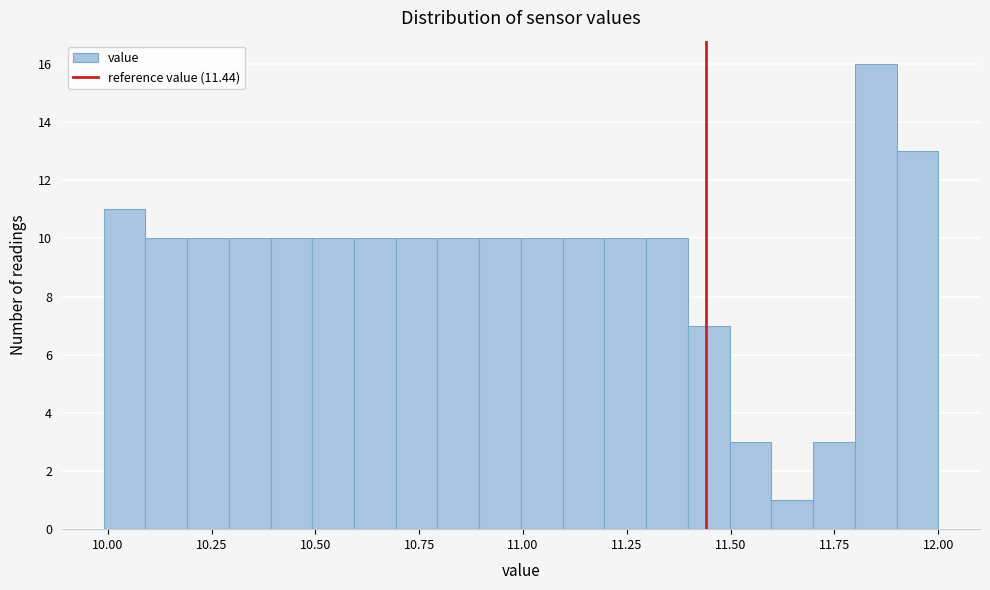

Around what value on the x-axis is the tallest bar? Give the approximate position of its centre, as read against the axis.

11.85